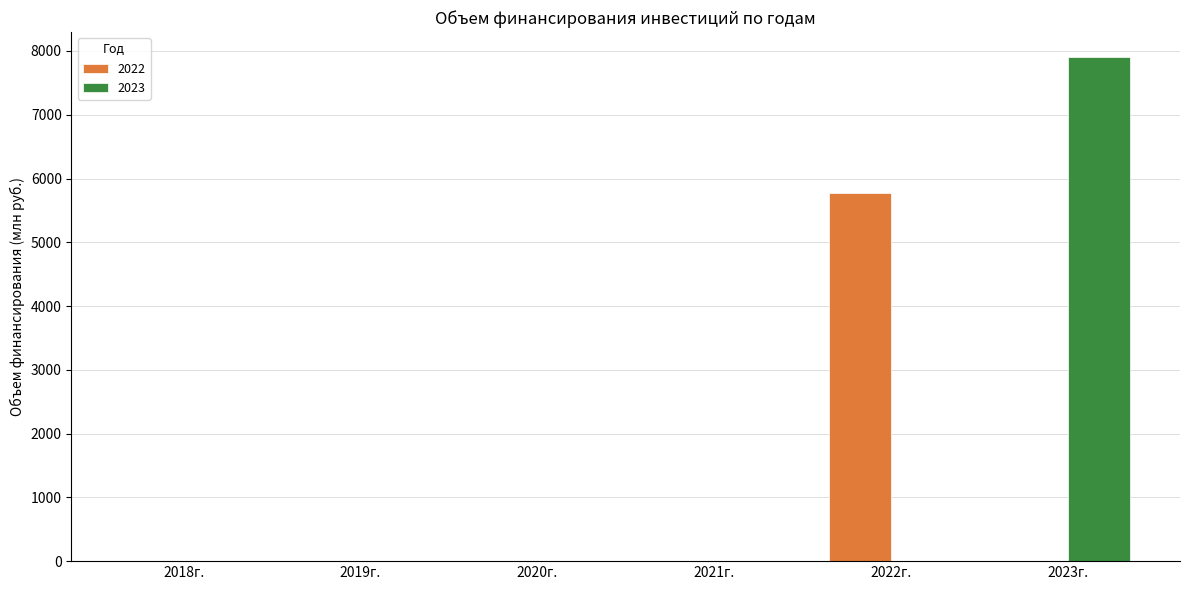

The value of 2023 at 2023г. is 13276.2. True or false?

False